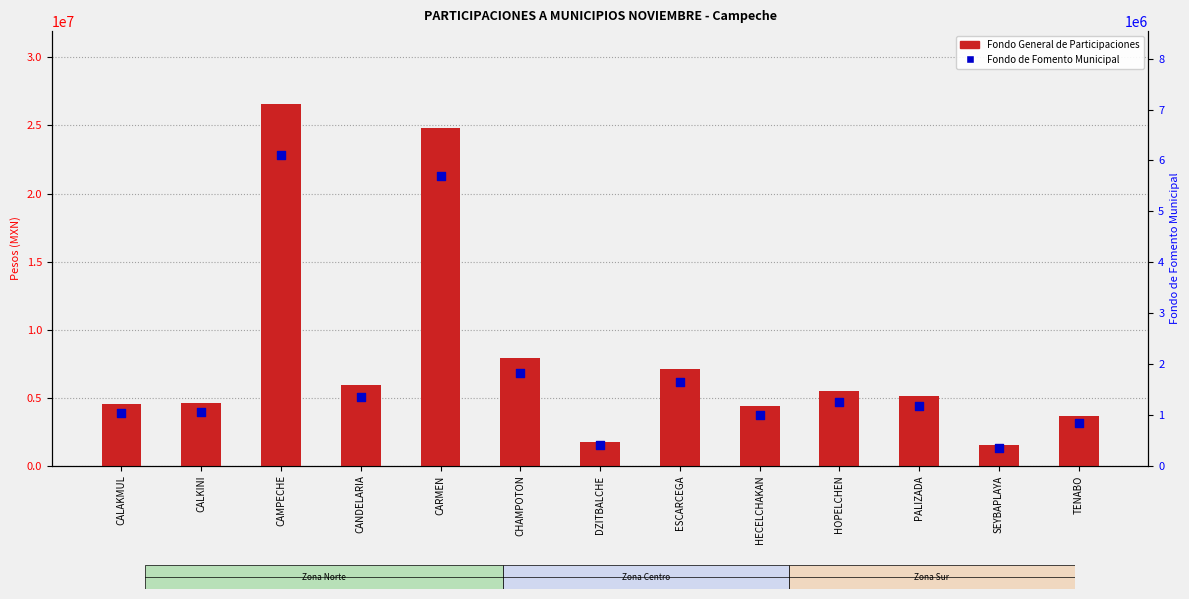

What is the total value across all series at PALIZADA?

6253562.4